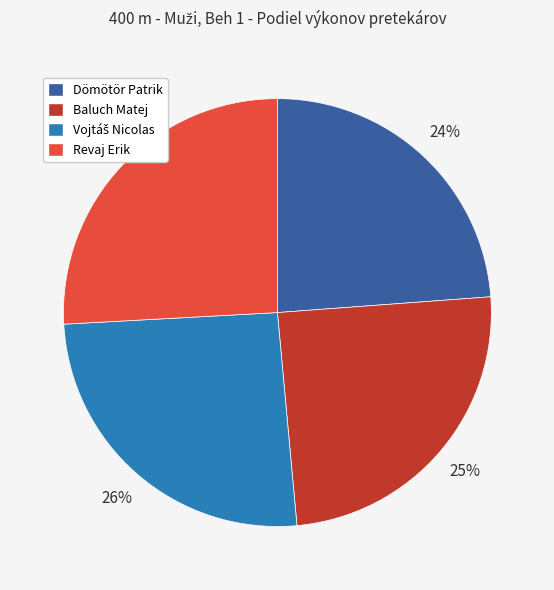

Does any single category account for the majority?

No